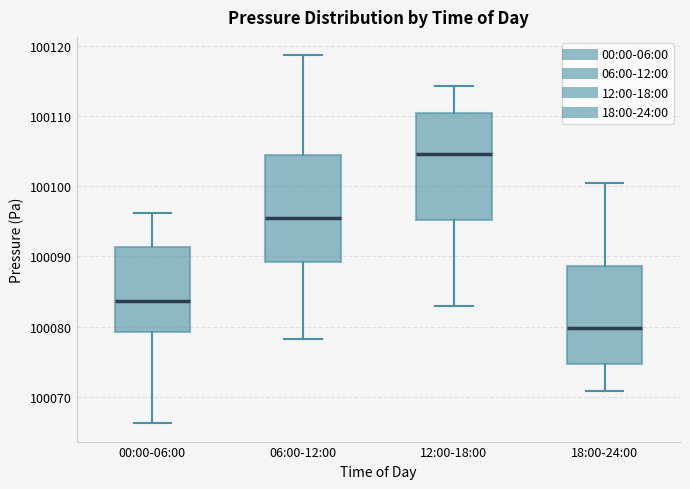

Reading left to right, transcribe this box plot: for each box, give where its median line is, the range the box spans, and where its two whiskers end, as read against the y-axis. The values are not printed on the chart, so give them approximately, as read against the axis.

00:00-06:00: median 100084, box 100079 to 100091, whiskers 100066 to 100096
06:00-12:00: median 100095, box 100089 to 100104, whiskers 100078 to 100119
12:00-18:00: median 100105, box 100095 to 100110, whiskers 100083 to 100114
18:00-24:00: median 100080, box 100075 to 100089, whiskers 100071 to 100101